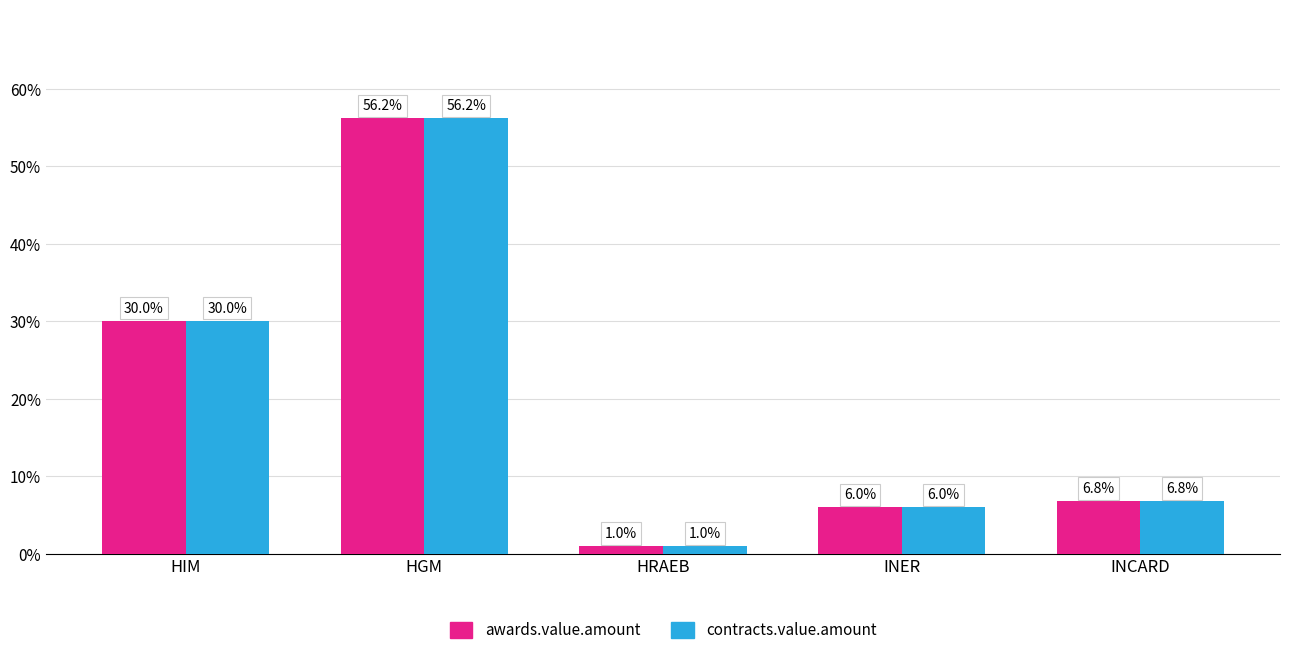

What is the difference between the second highest and second lowest values in the awards.value.amount series?

24.1